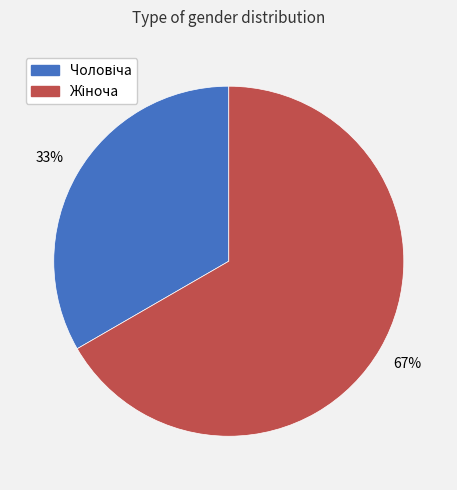

How many segments does this pie chart have?

2